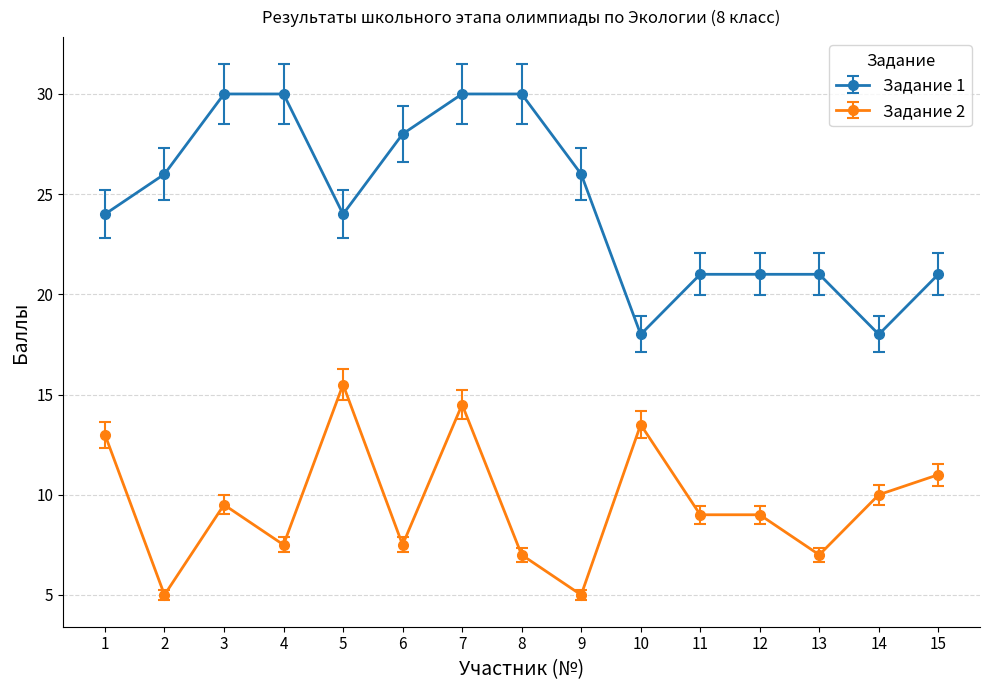

Reading left to right, extract all data points from this chart.

Задание 1: 24.0	26.0	30.0	30.0	24.0	28.0	30.0	30.0	26.0	18.0	21.0	21.0	21.0	18.0	21.0
Задание 2: 13.0	5.0	9.5	7.5	15.5	7.5	14.5	7.0	5.0	13.5	9.0	9.0	7.0	10.0	11.0